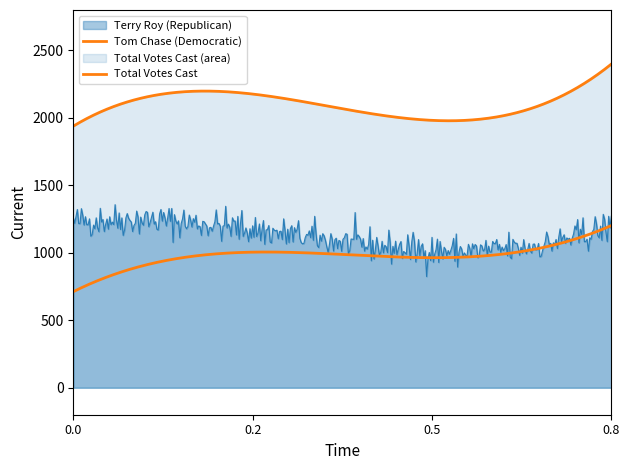

What is the value of the Total Votes Cast point at the 2nd from the left?

2177